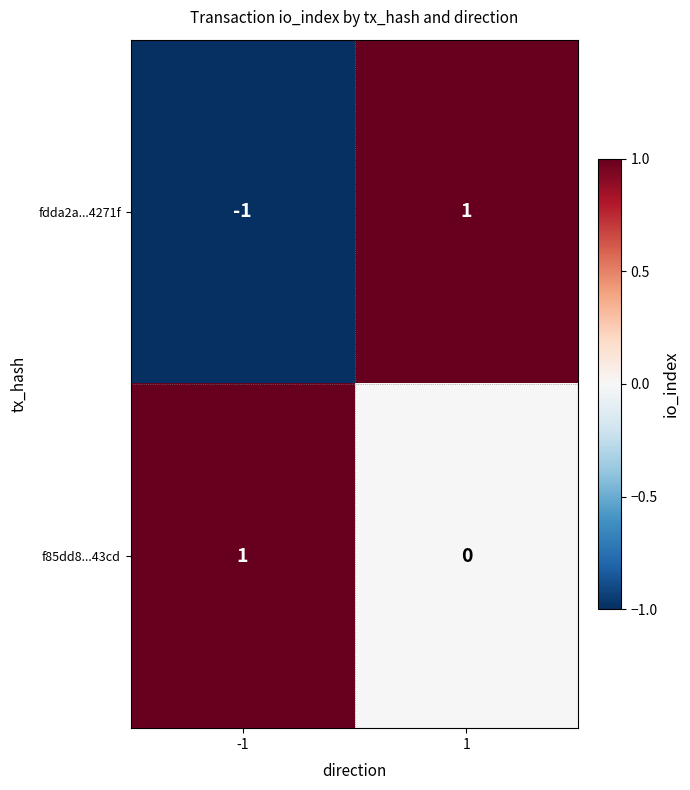

Reading left to right, list all the values displayed in this chart.

fdda2a...4271f: -1	1
f85dd8...43cd: 1	0